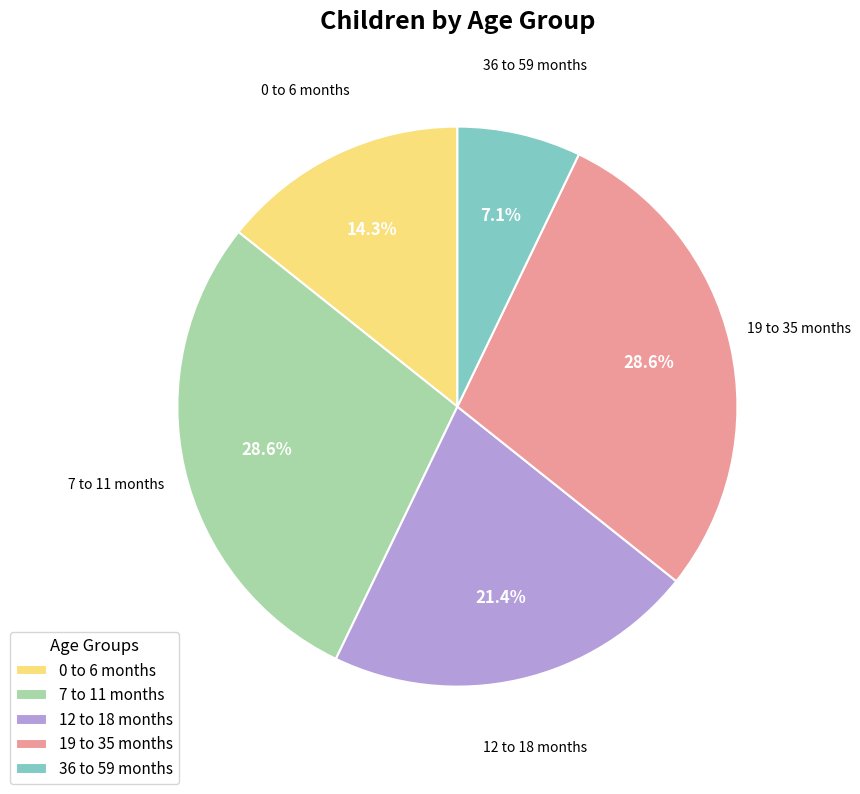

How many slices are in this pie chart?

5